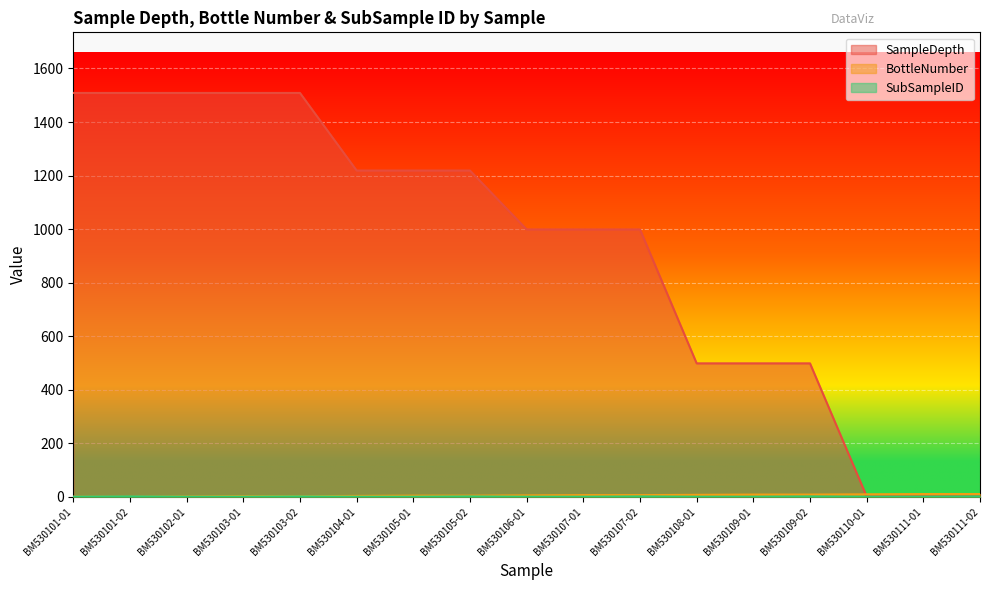

Reading left to right, transcribe all the data shown in this chart.

SampleDepth: 1508.7	1508.7	1508.7	1508.7	1508.7	1219.0	1219.0	1219.0	999.0	999.0	999.0	499.0	499.0	499.0	2.0	2.0	2.0
BottleNumber: 1.0	1.0	2.0	3.0	3.0	4.0	5.0	5.0	6.0	7.0	7.0	8.0	9.0	9.0	10.0	11.0	11.0
SubSampleID: 1.0	2.0	1.0	1.0	2.0	1.0	1.0	2.0	1.0	1.0	2.0	1.0	1.0	2.0	1.0	1.0	2.0